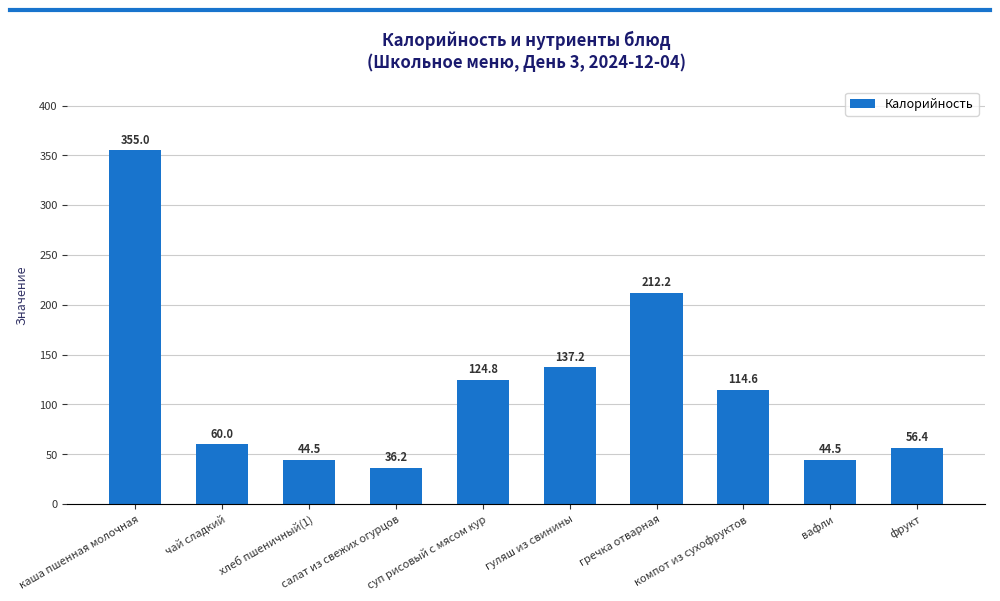

What is the average value?

118.6